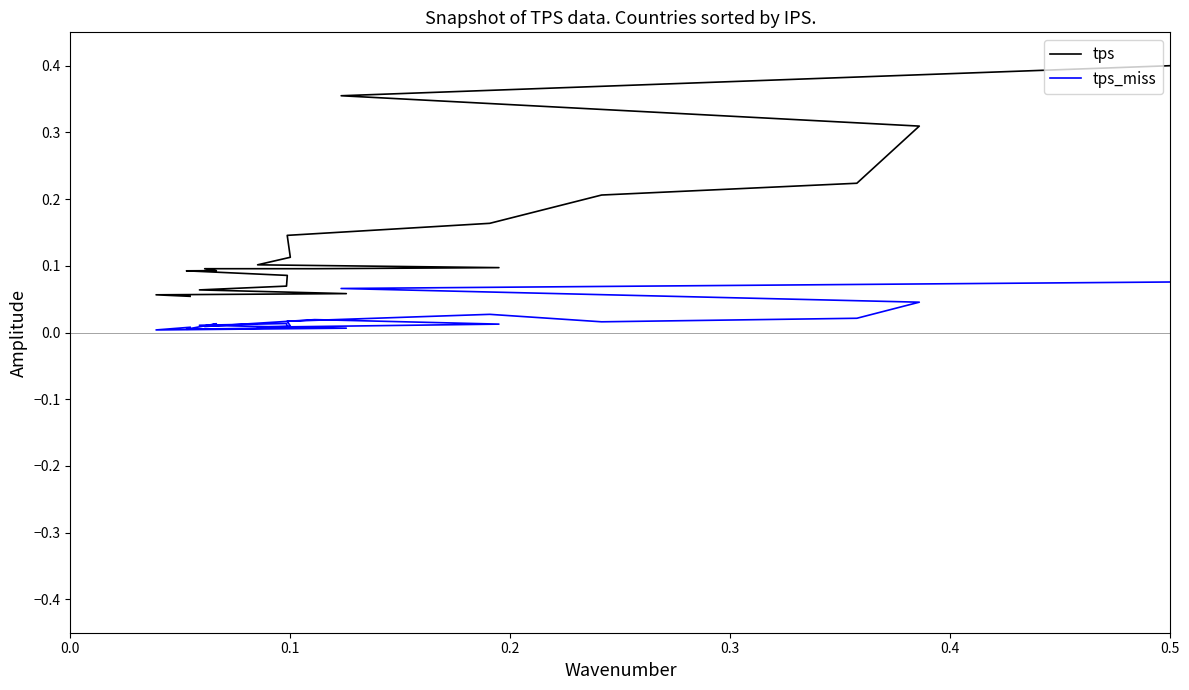

What is the total value across all series at 0.1?

0.4